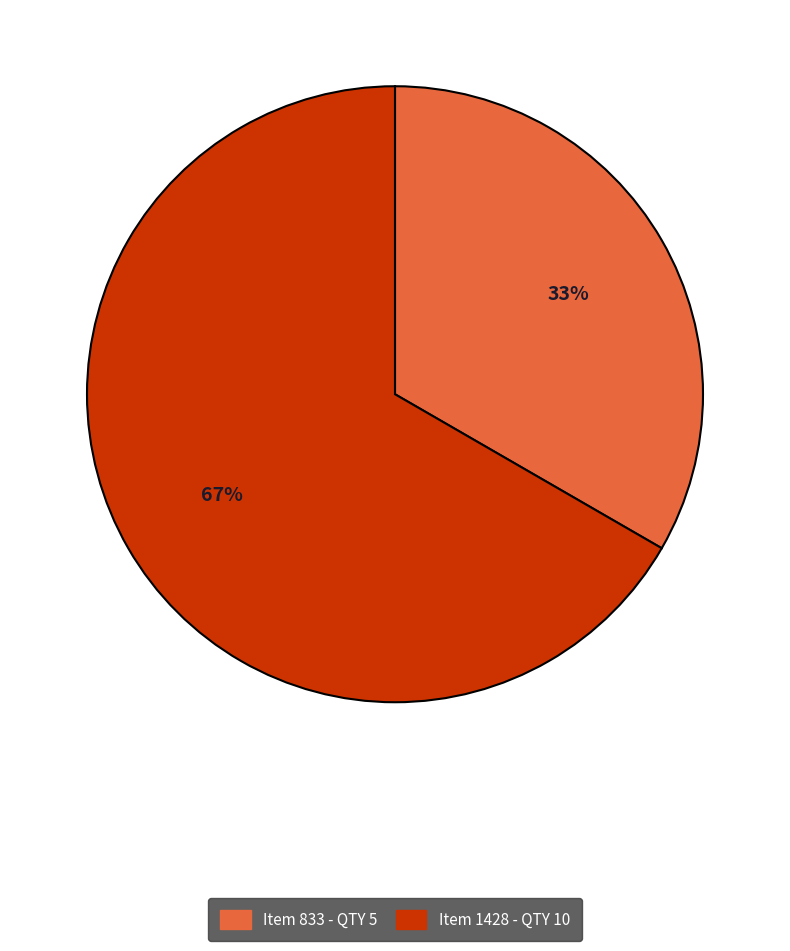

How many segments does this pie chart have?

2